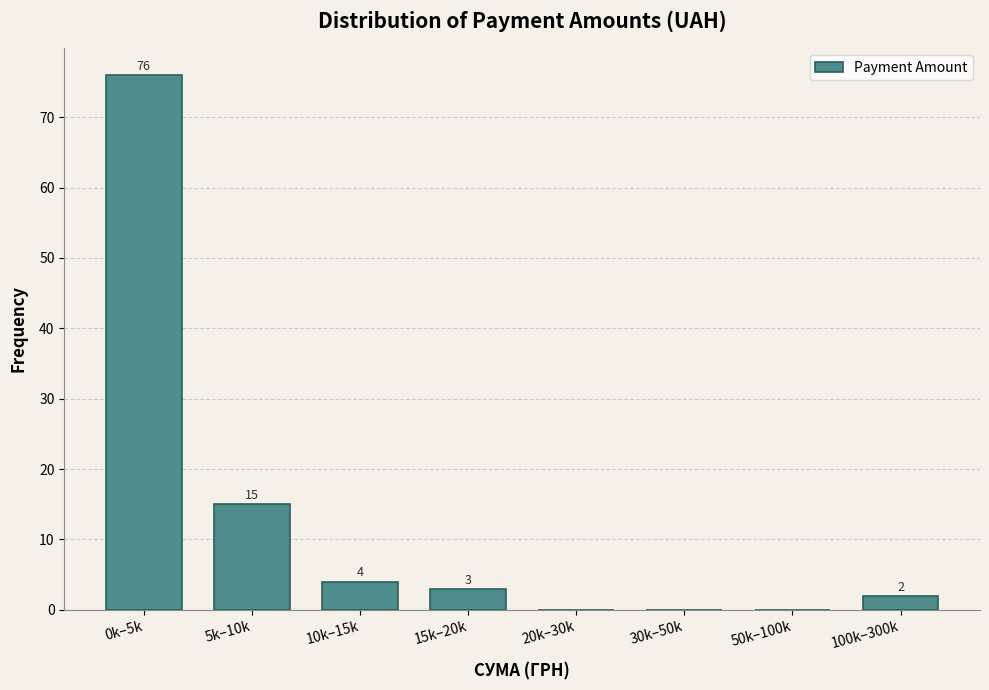

Reading right to left, extract all data points from this chart.

100k–300k=2	50k–100k=0	30k–50k=0	20k–30k=0	15k–20k=3	10k–15k=4	5k–10k=15	0k–5k=76